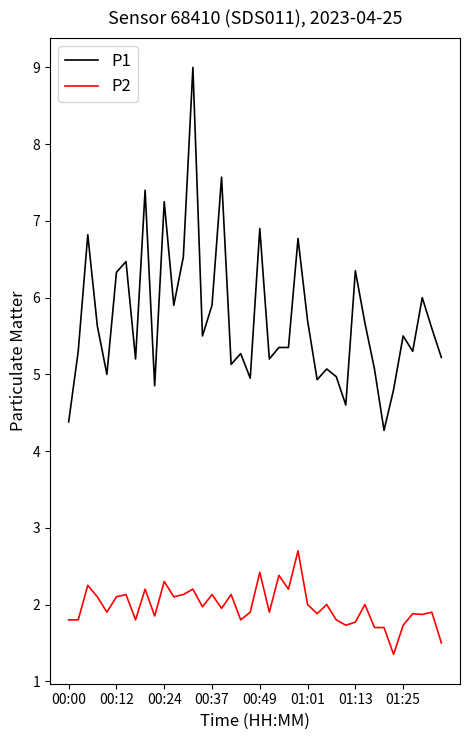

Rank the series by their average value, from highest to lowest.

P1, P2